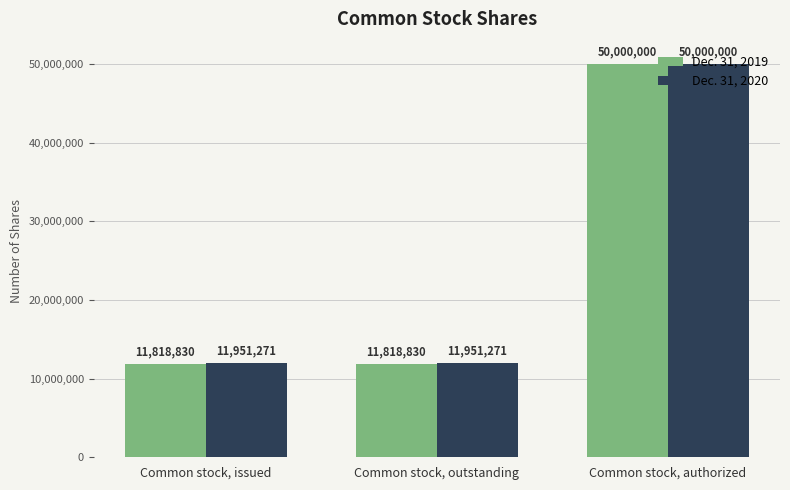

Read the Dec. 31, 2020 value at Common stock, authorized, to the nearest 100.

50000000